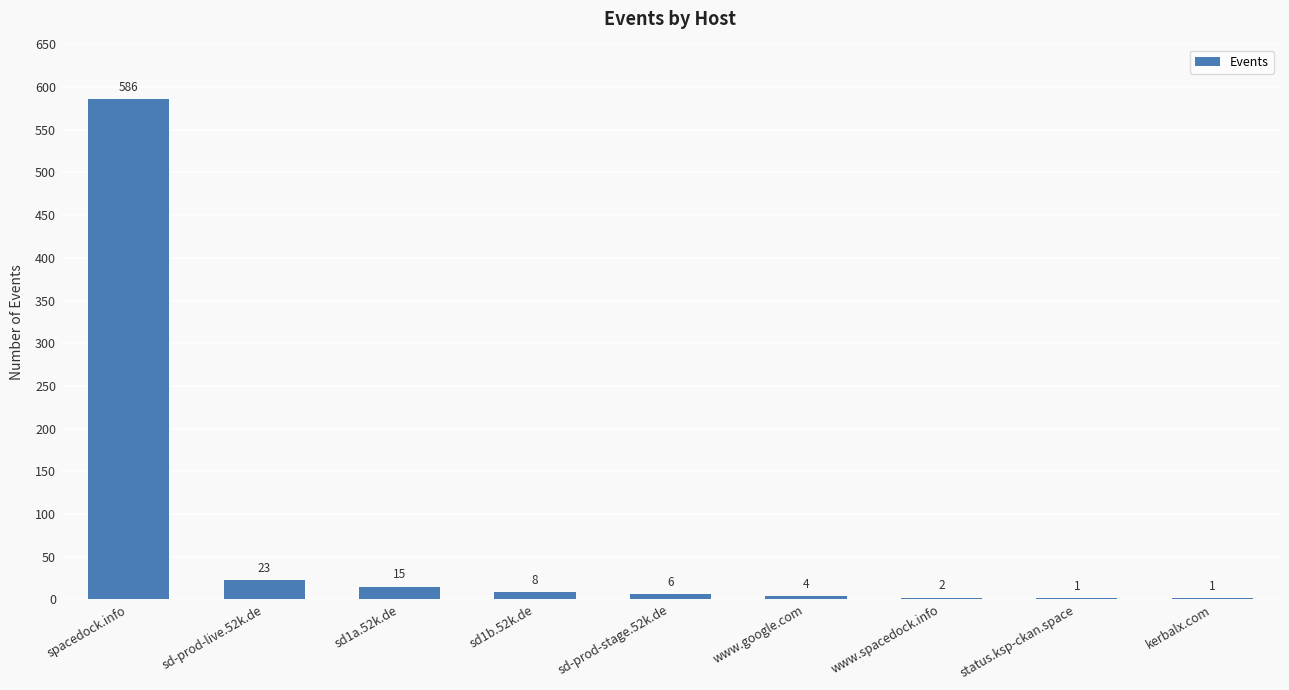

Which category has the highest value across all series?

spacedock.info